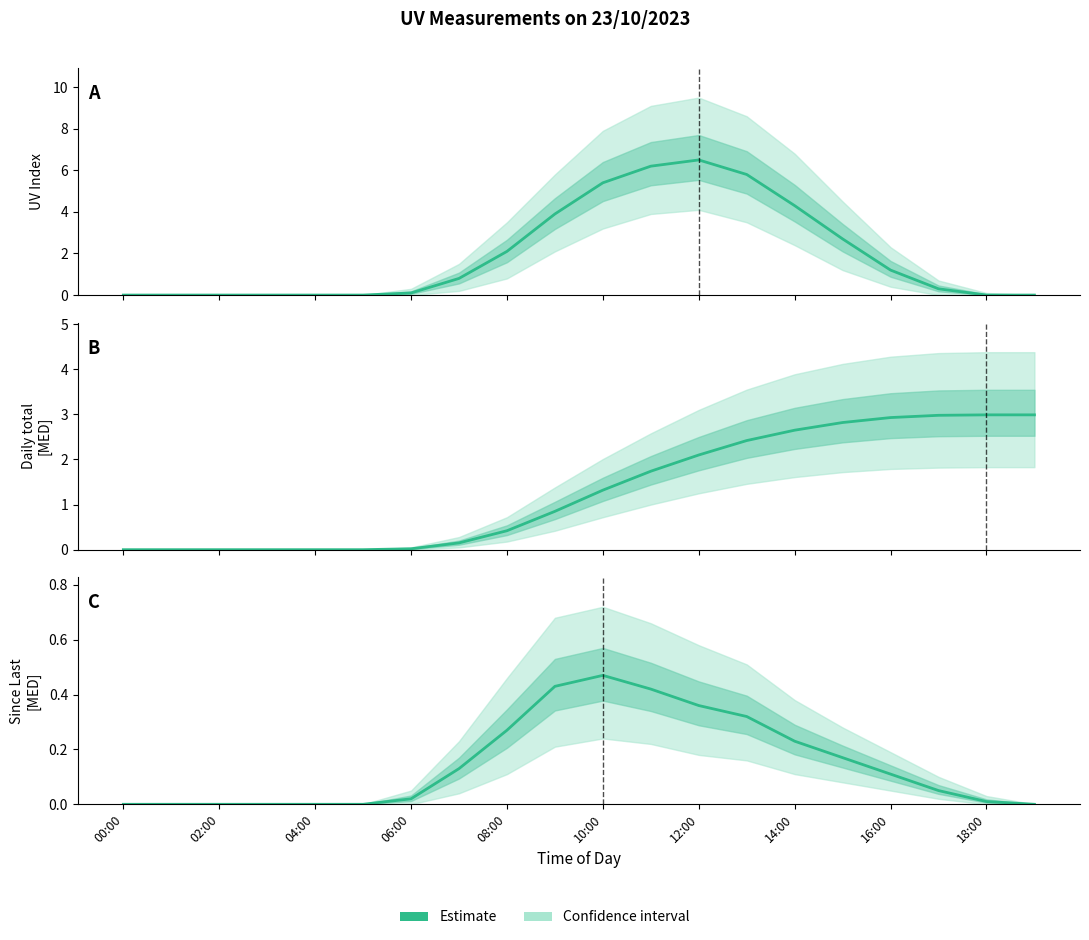

True or false: the data has more than 0 interior local peaks.

True